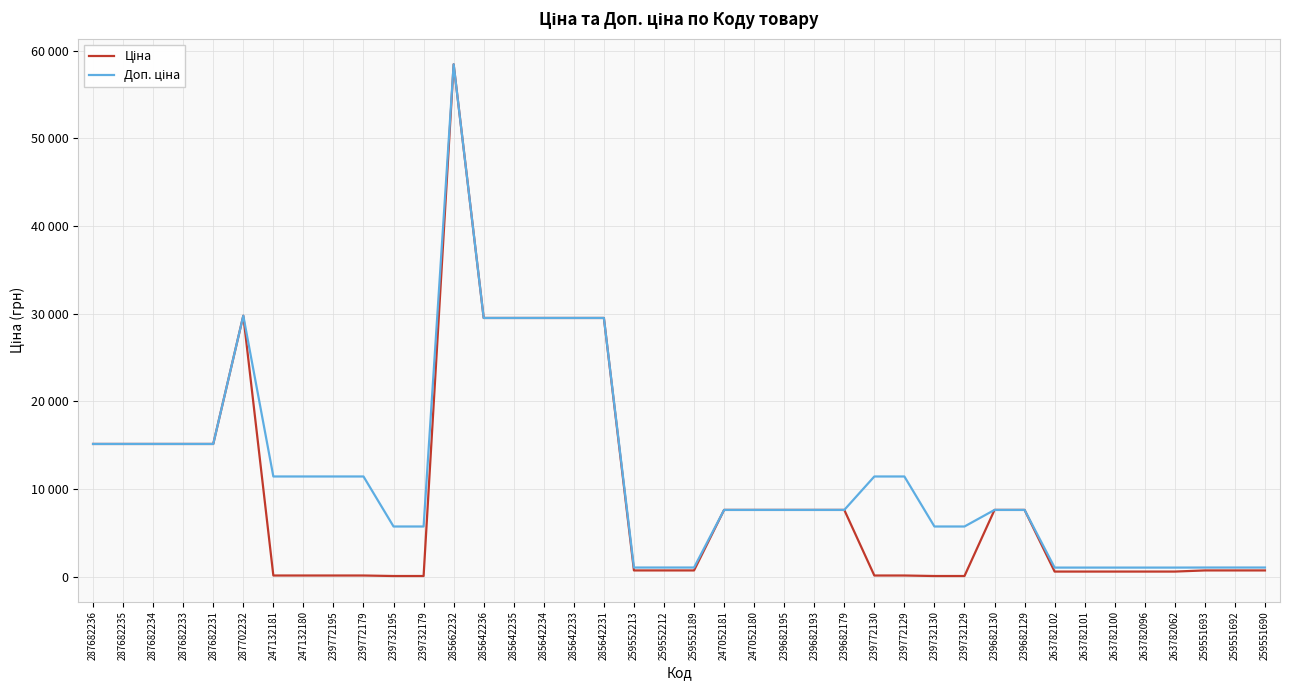

What is the average value of the Ціна series?

9307.5